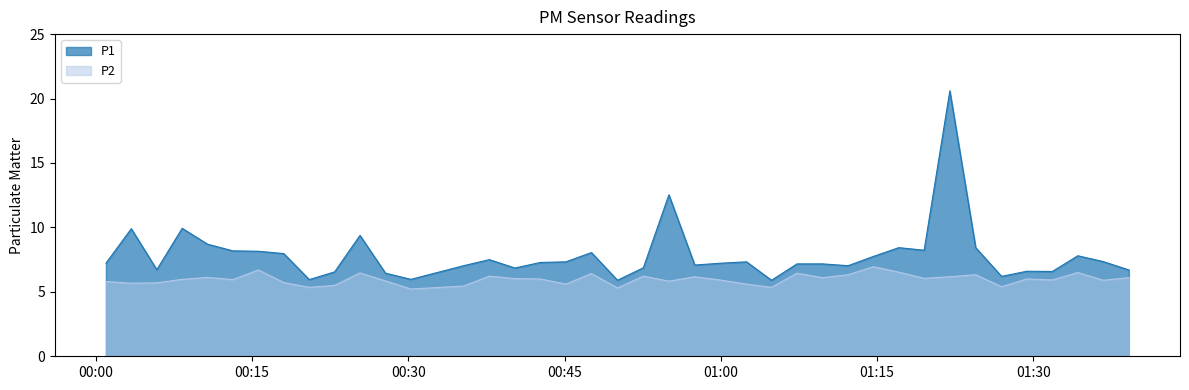

In P2, how many points are higher than both neighbors (excluding endpoints)?

12